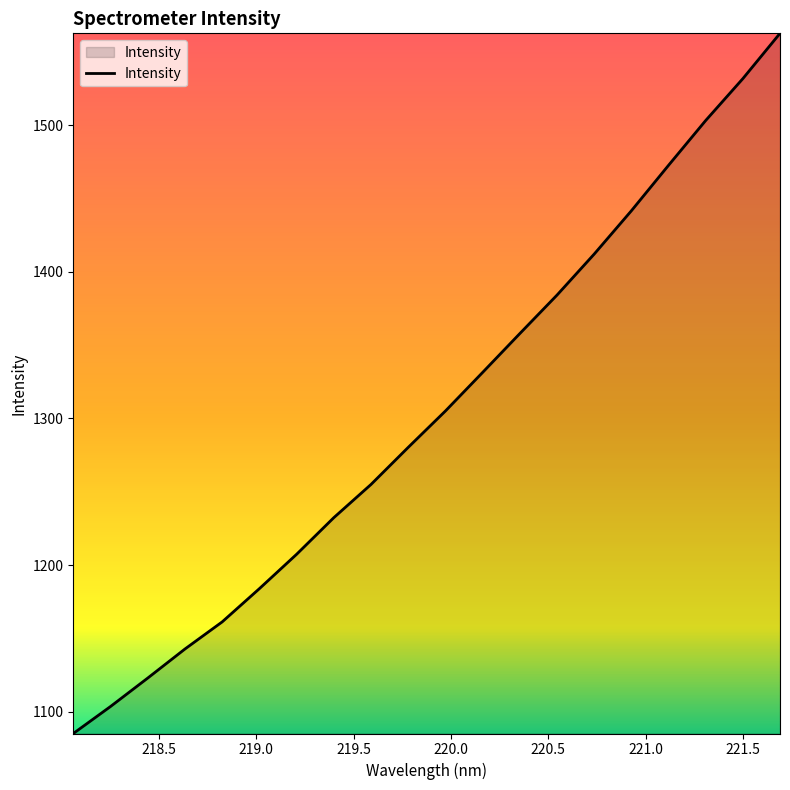

What is the minimum value shown in the chart?

1085.2